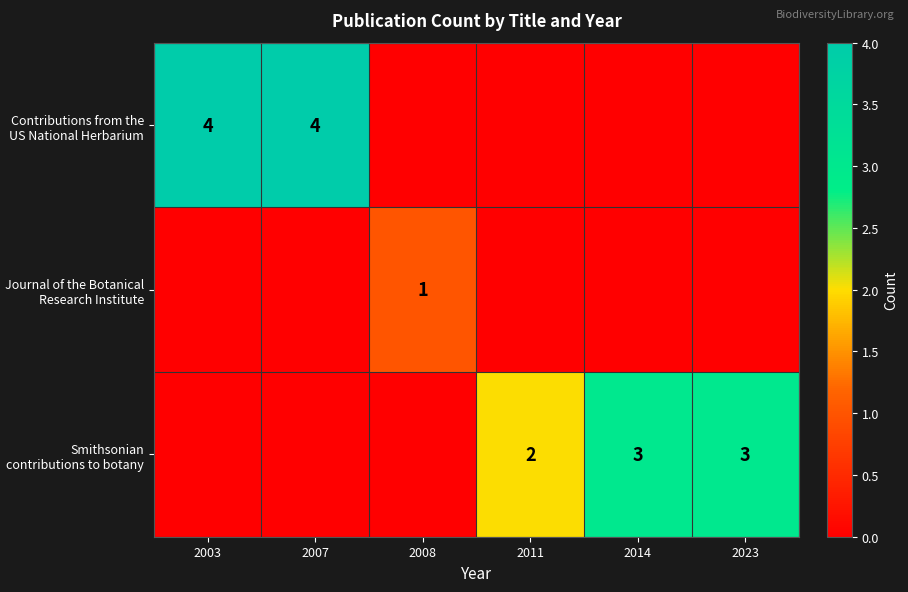

True or false: Smithsonian contributions to botany has a value of 2 at 2011.

True